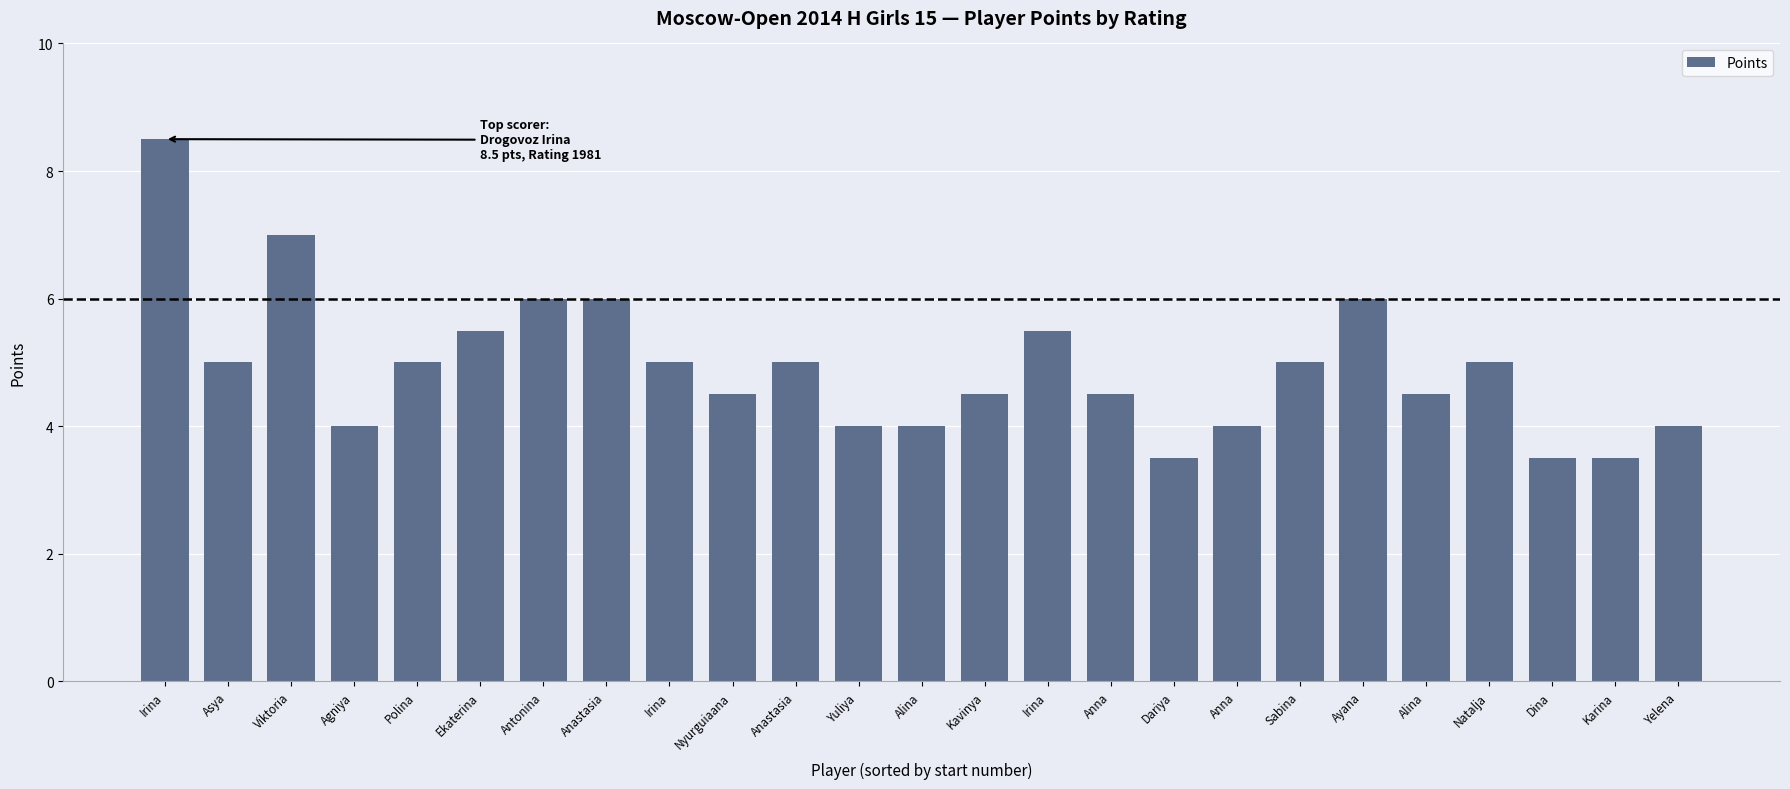

What is the greatest value displayed?

8.5